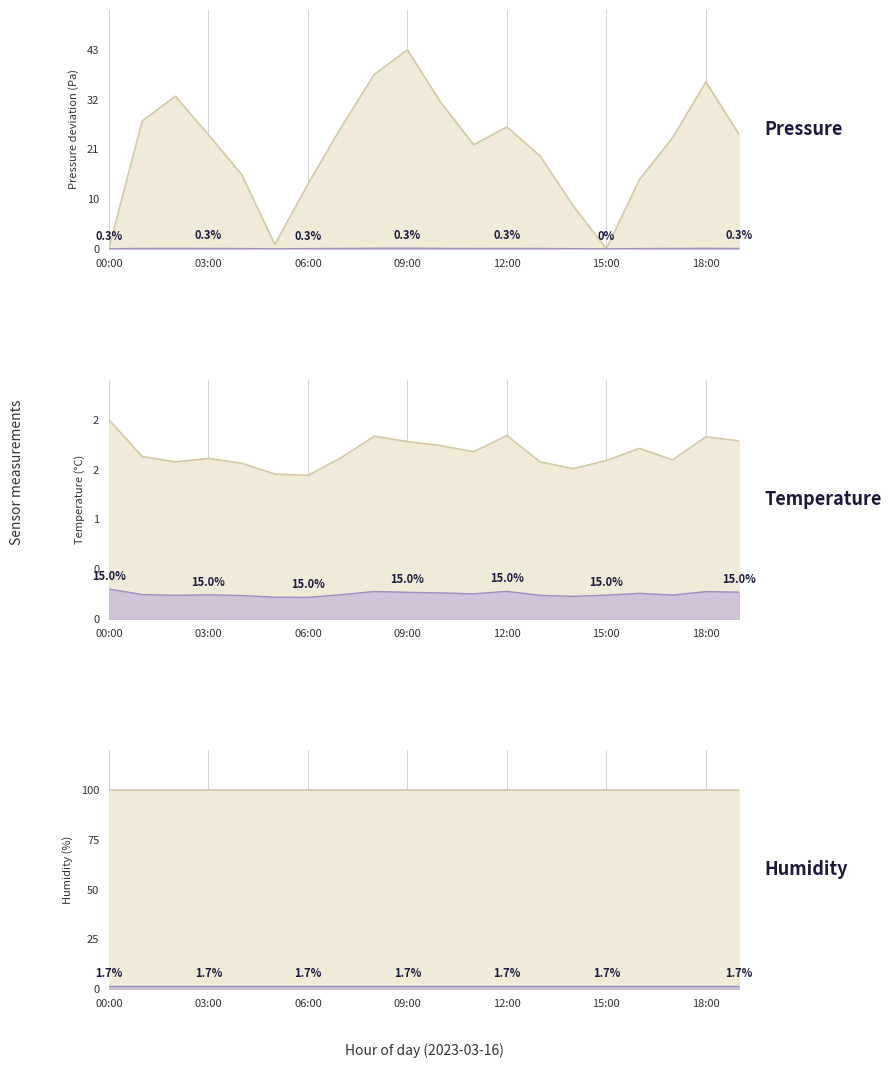

What is the sum of all pressure values?

437.0